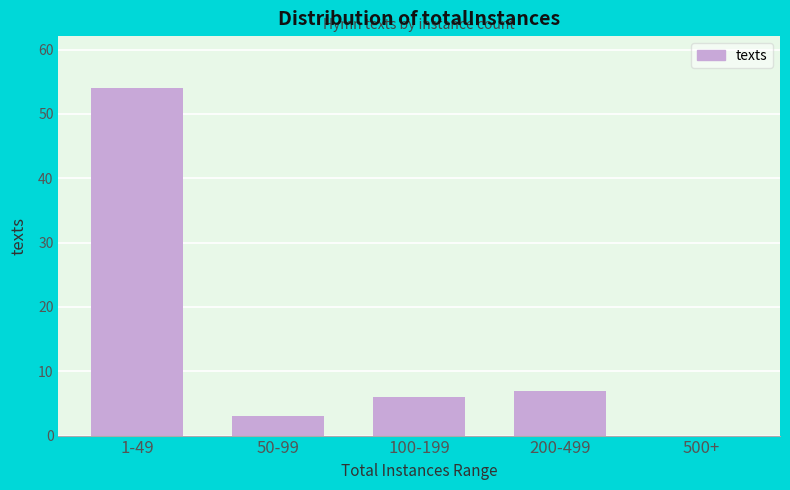

Reading right to left, transcribe all the data shown in this chart.

500+=0	200-499=7	100-199=6	50-99=3	1-49=54